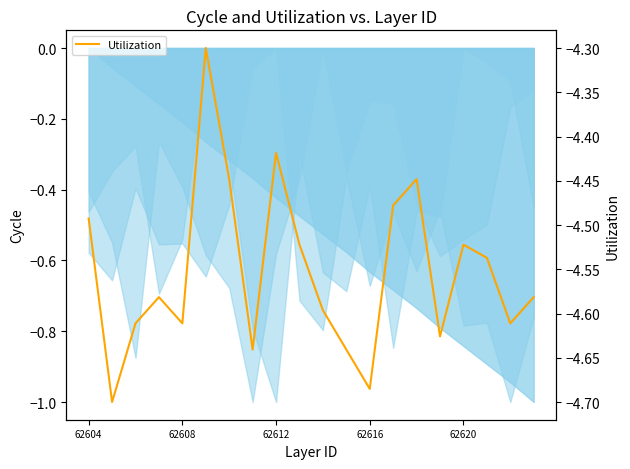

True or false: the data shows -2.7 at 62604.

False